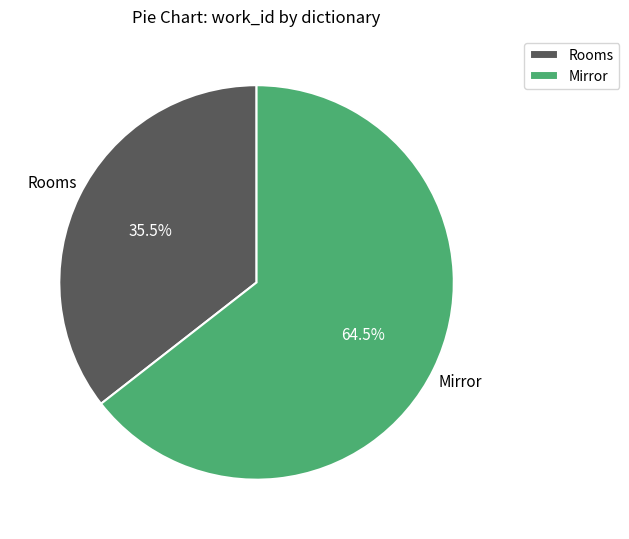

Which slice represents more than half of the pie?

Mirror